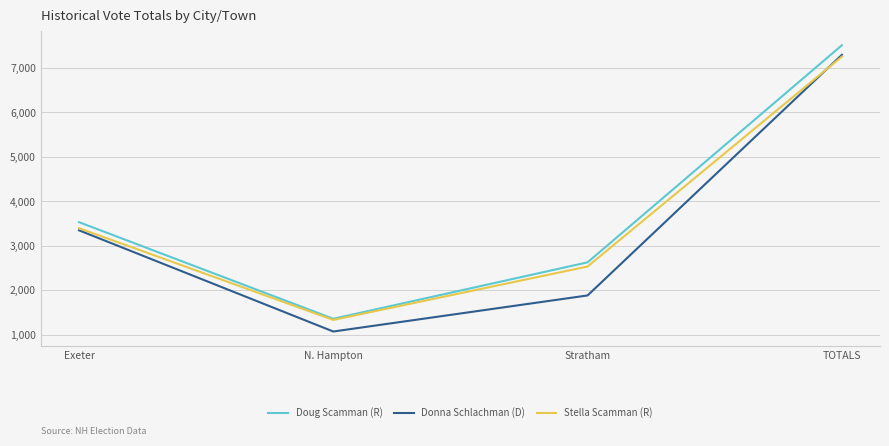

What is the approximate value of Doug Scamman (R) at Exeter?

3531